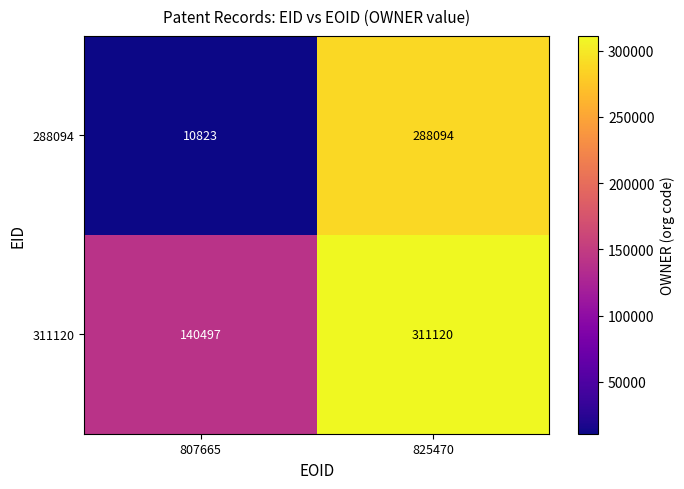

At which category is the sum across all series the highest?

825470